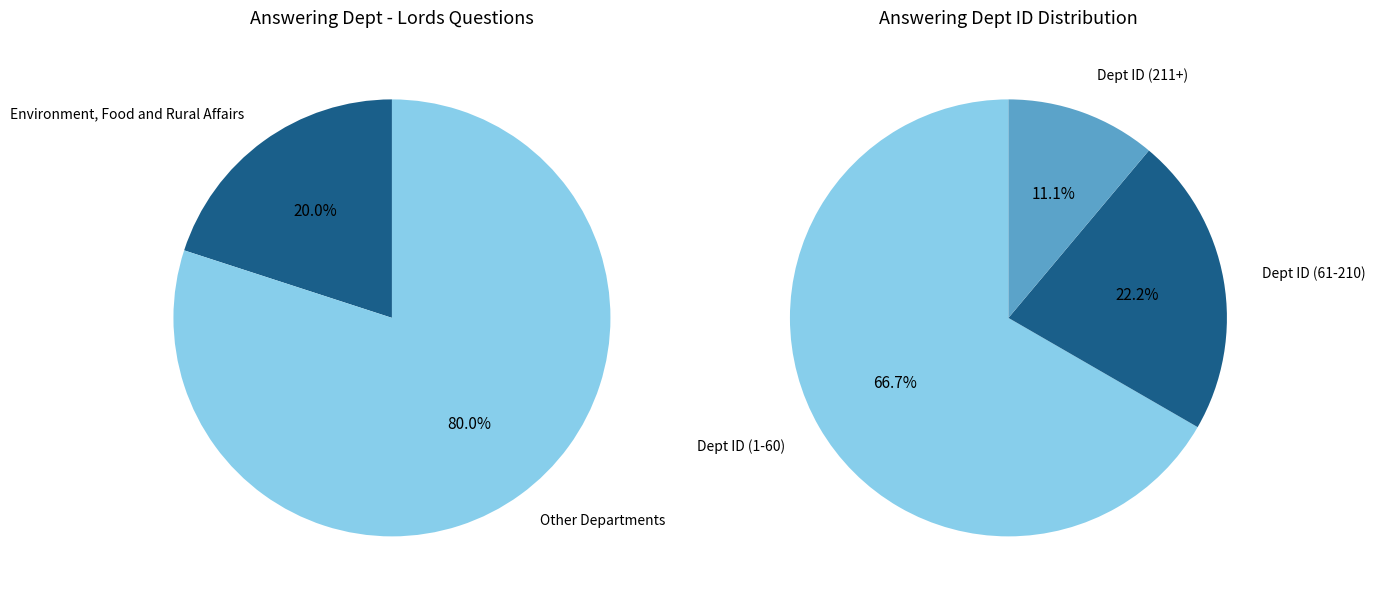

Do Environment, Food and Rural Affairs and Education together represent more than half of the pie?

No